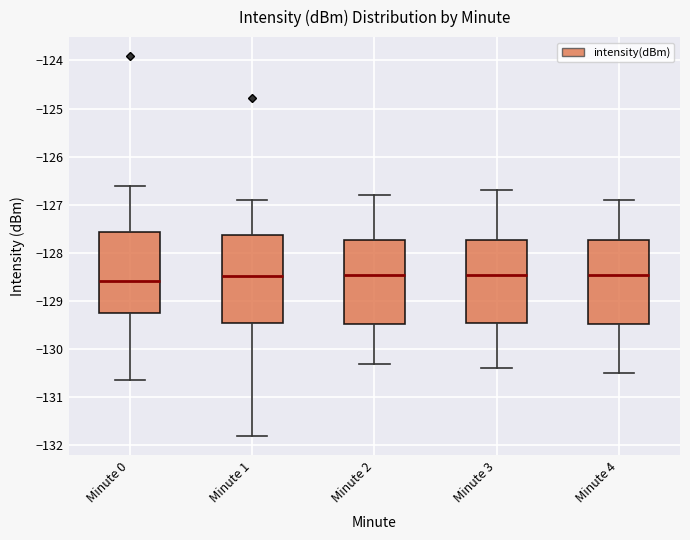

Which box has the lowest median line?

Minute 0